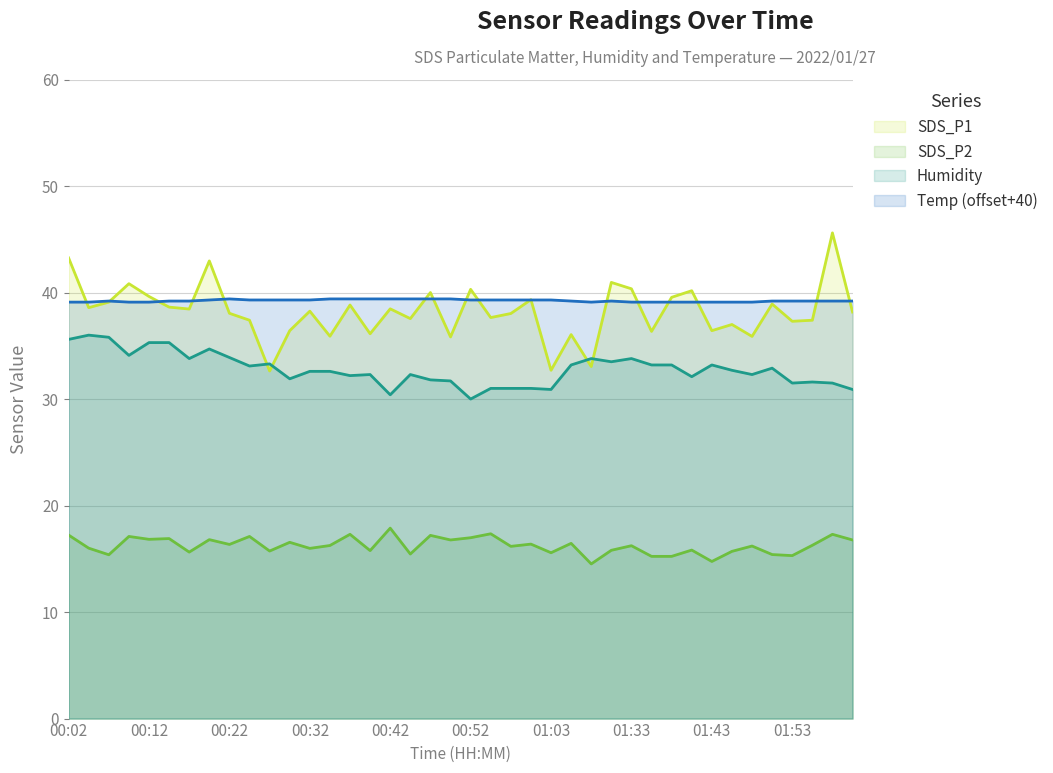

Where do SDS_P1 and Temp first cross each other?

00:02 and 00:04